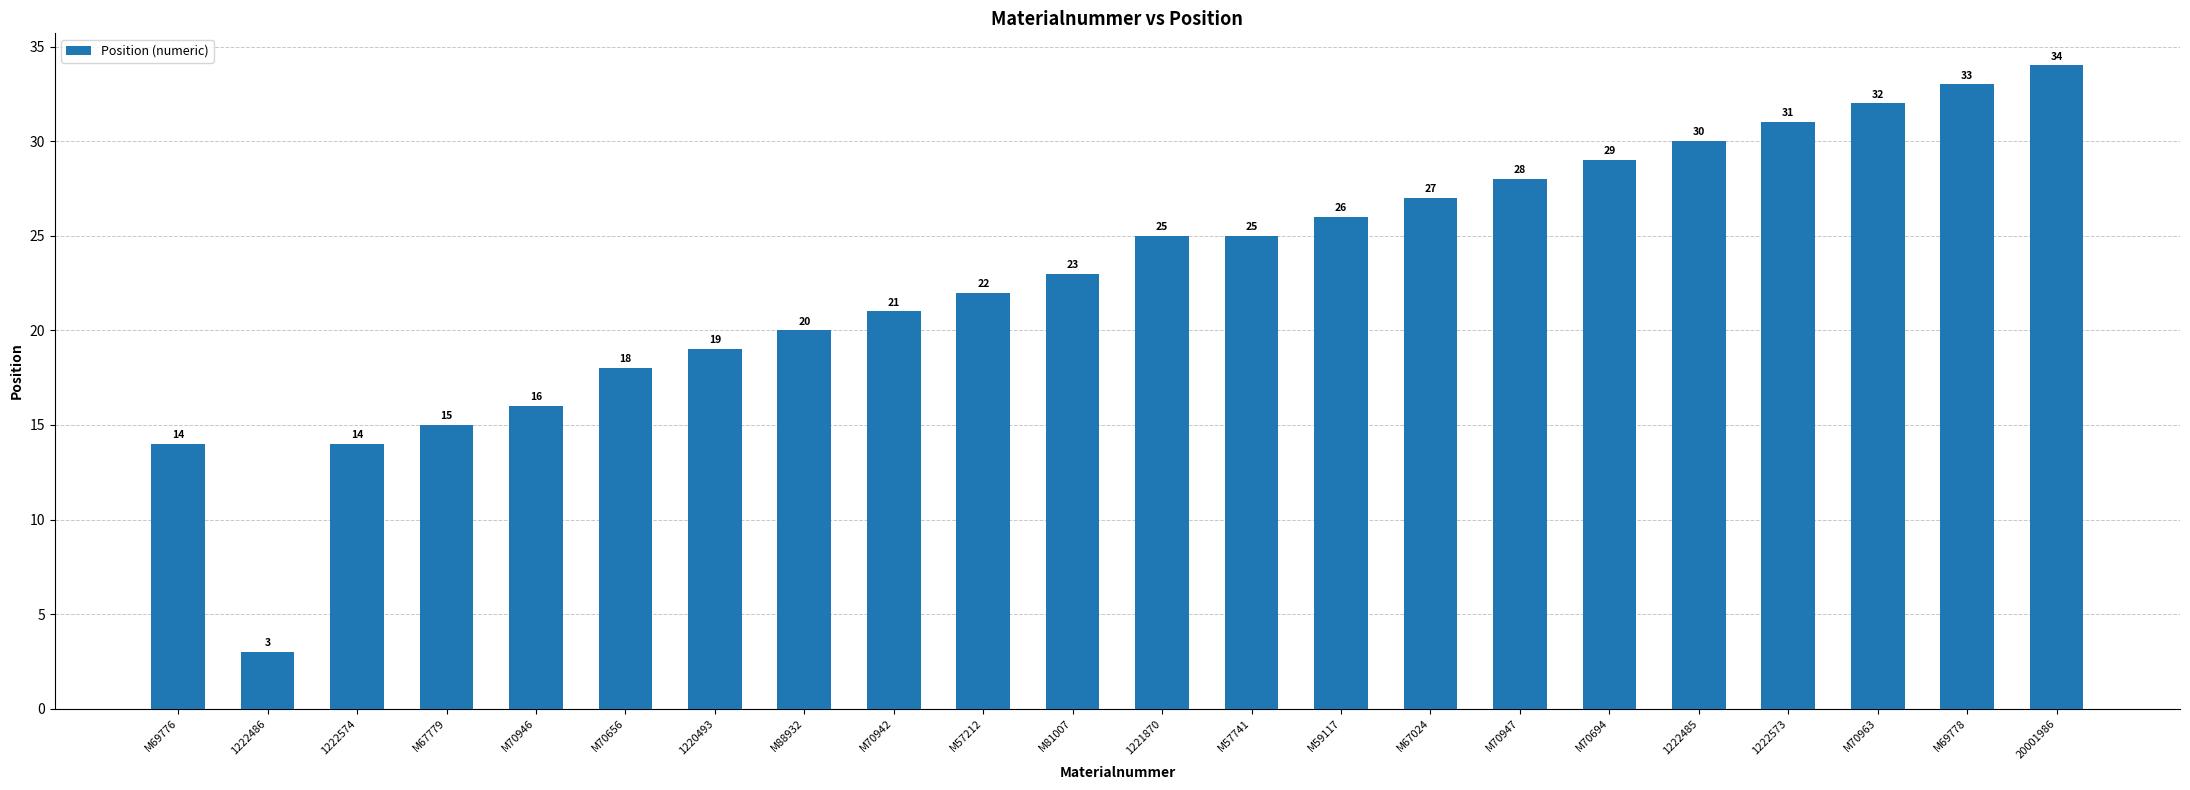

Reading right to left, extract all data points from this chart.

20001986=34	M69778=33	M70963=32	1222573=31	1222485=30	M70694=29	M70947=28	M67024=27	M59117=26	M57741=25	1221870=25	M81007=23	M57212=22	M70942=21	M88932=20	1220493=19	M70656=18	M70946=16	M67779=15	1222574=14	1222486=3	M69776=14